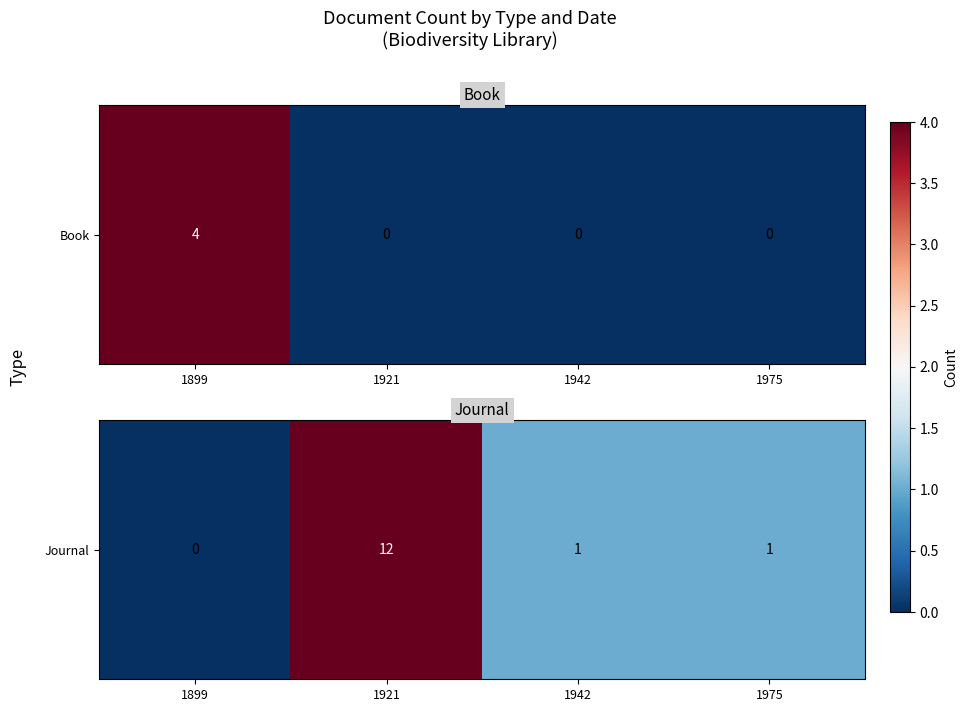

List the labels in order of value, largest first.

1921, 1942, 1975, 1899